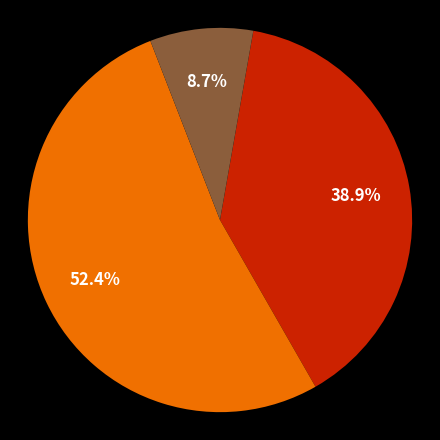

Does any single category account for the majority?

Yes